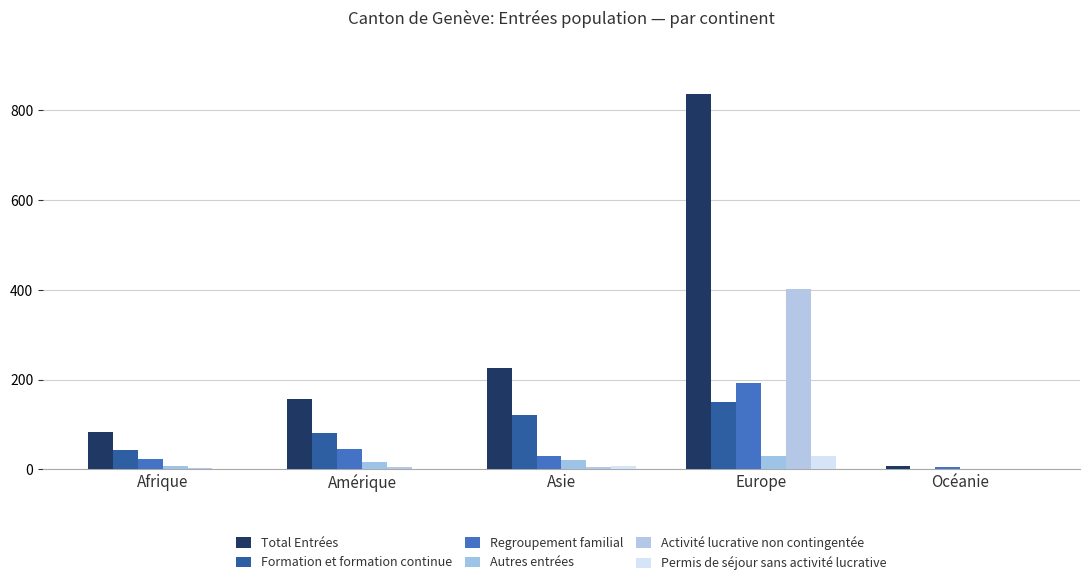

Reading right to left, transcribe all the data shown in this chart.

Total Entrées: 7	837	225	156	84
Formation et formation continue: 0	151	120	80	43
Regroupement familial: 4	193	30	46	22
Autres entrées: 1	30	20	17	7
Activité lucrative non contingentée: 0	403	4	4	2
Permis de séjour sans activité lucrative: 0	30	8	0	0